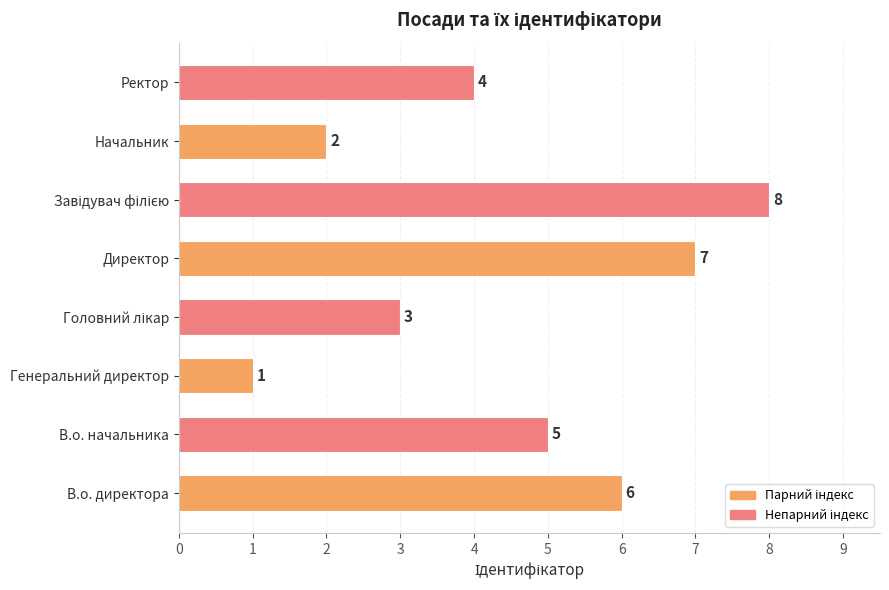

What is the difference between the values at В.о. директора and Генеральний директор?

5